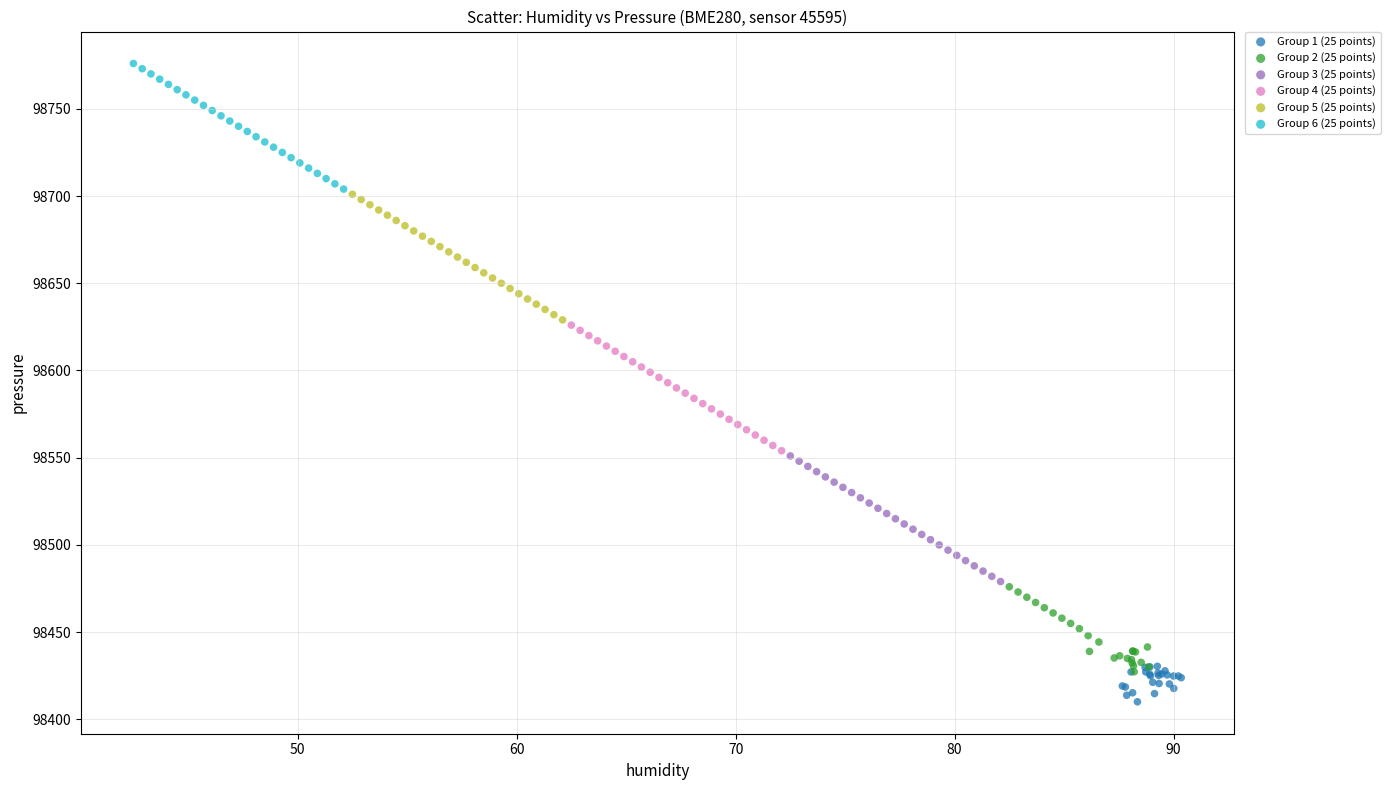

Which series contains the highest Y value?

Group 6 (25 points)